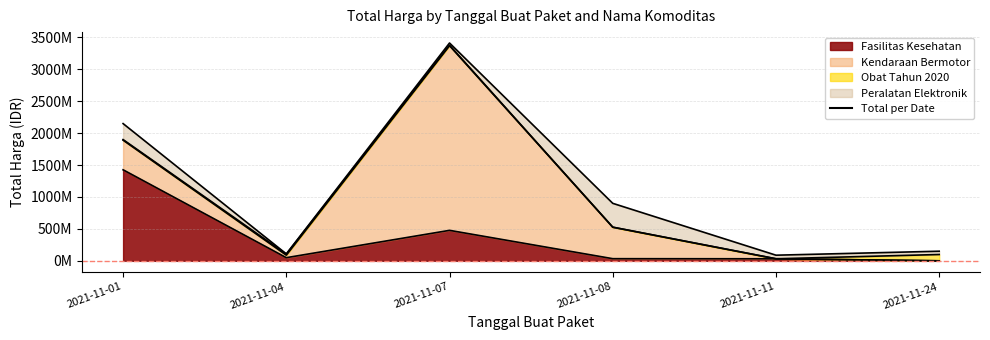

Is the value of Fasilitas Kesehatan at 2021-11-24 greater than the value of Kendaraan Bermotor at 2021-11-01?

No